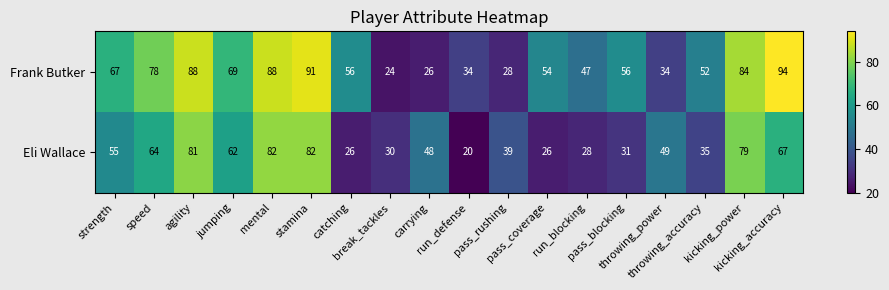

At how many categories does at least one series exceed 87?

4